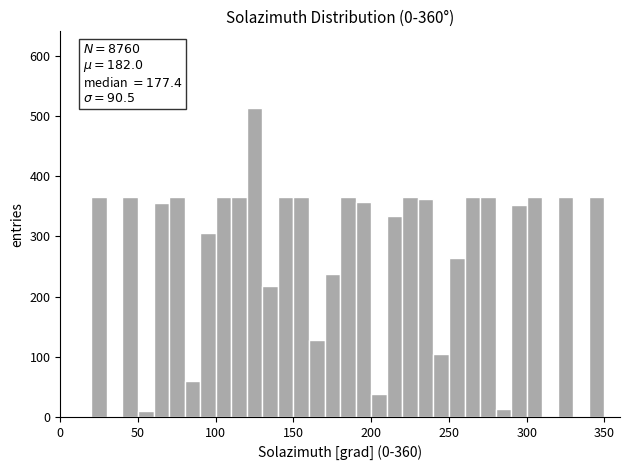

Around what value on the x-axis is the tallest bar? Give the approximate position of its centre, as read against the axis.

125